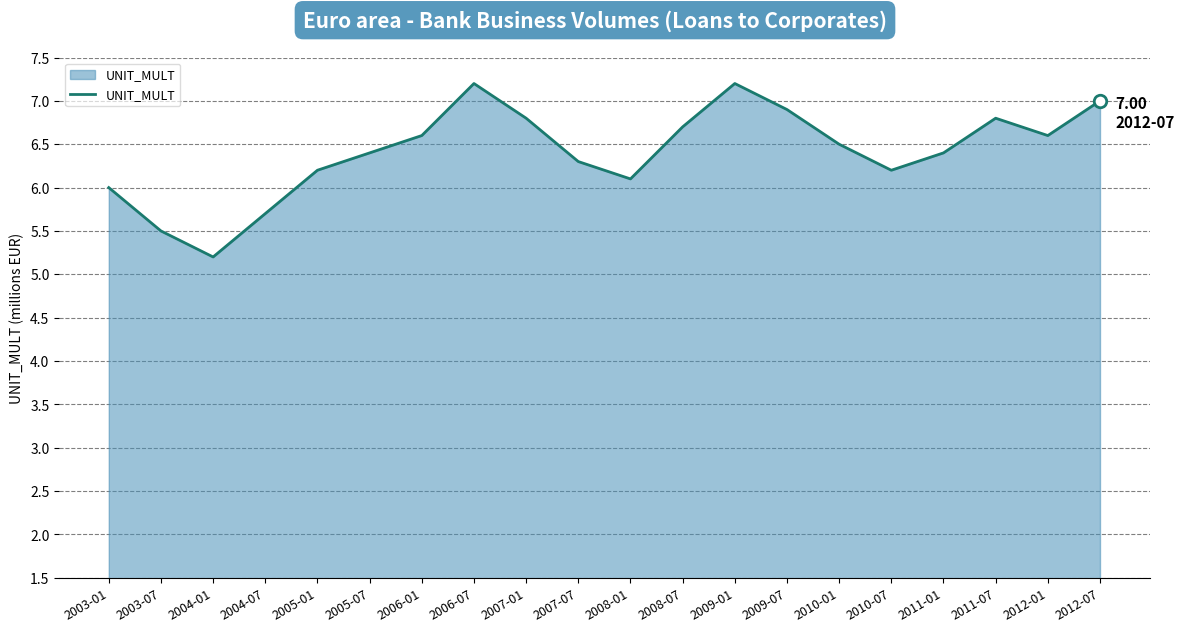

What is the change in value from 2004-07 to 2010-01?

+0.8